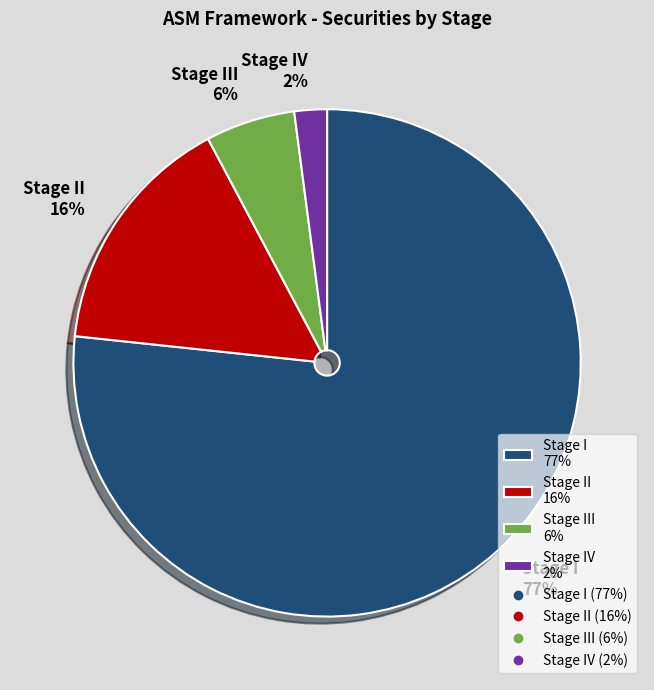

To the nearest percent, what portion does Stage I represent?

77%